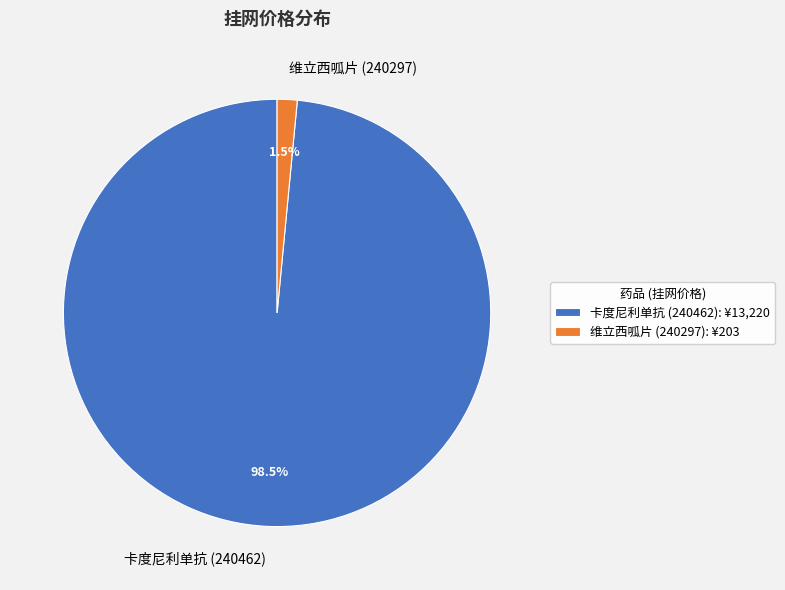

How many segments does this pie chart have?

2